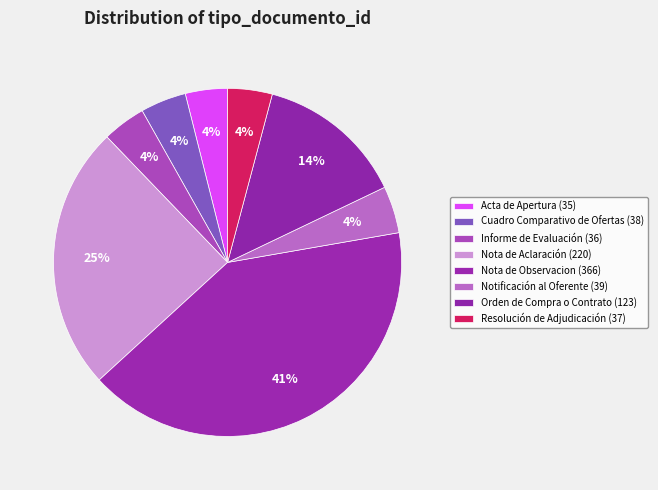

Count the number of slices in the pie.

8